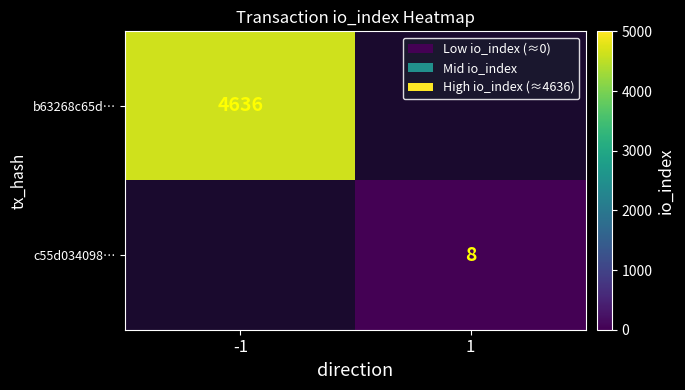

True or false: c55d034098… has a value of 8 at 1.

True